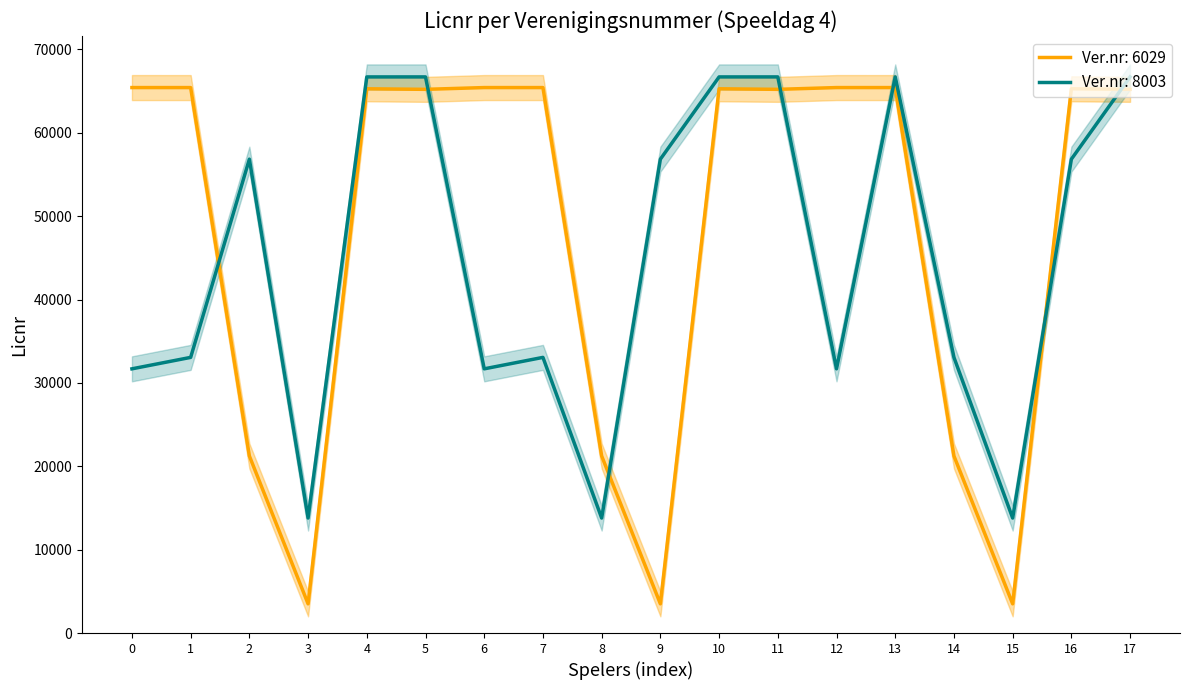

Between which two adjacent categories do Ver.nr: 8003 and Ver.nr: 6029 first intersect?

1 and 2